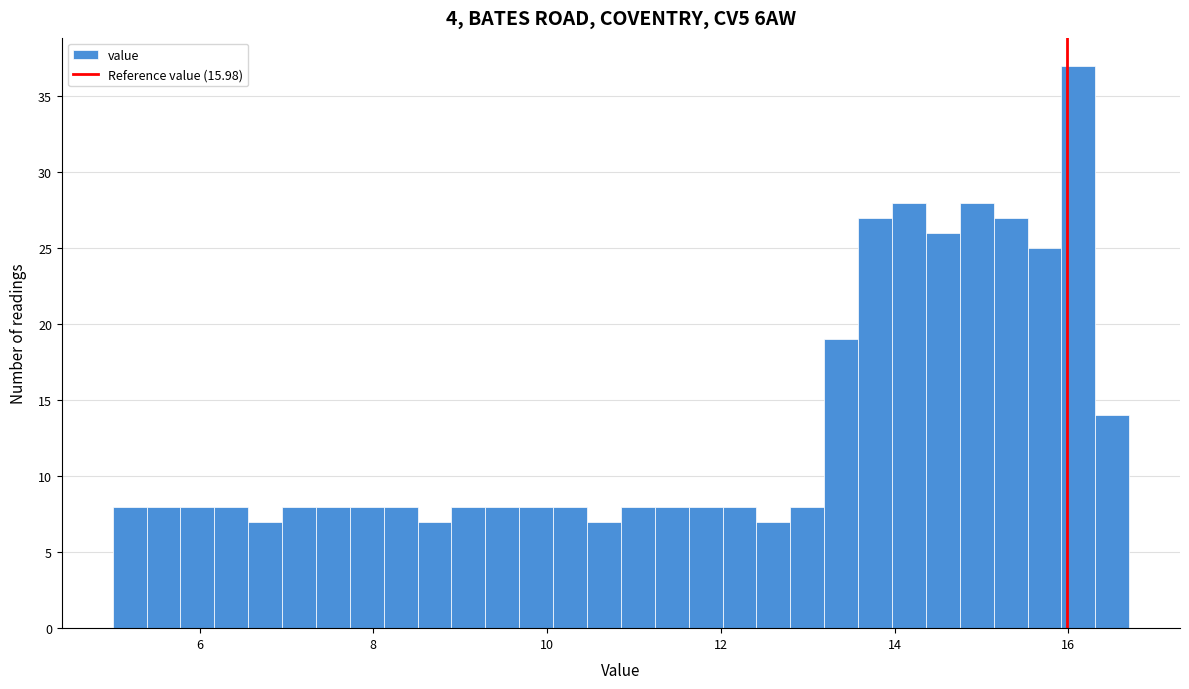

Read against the x-axis, roughly where is the centre of the tallest bar?

16.2